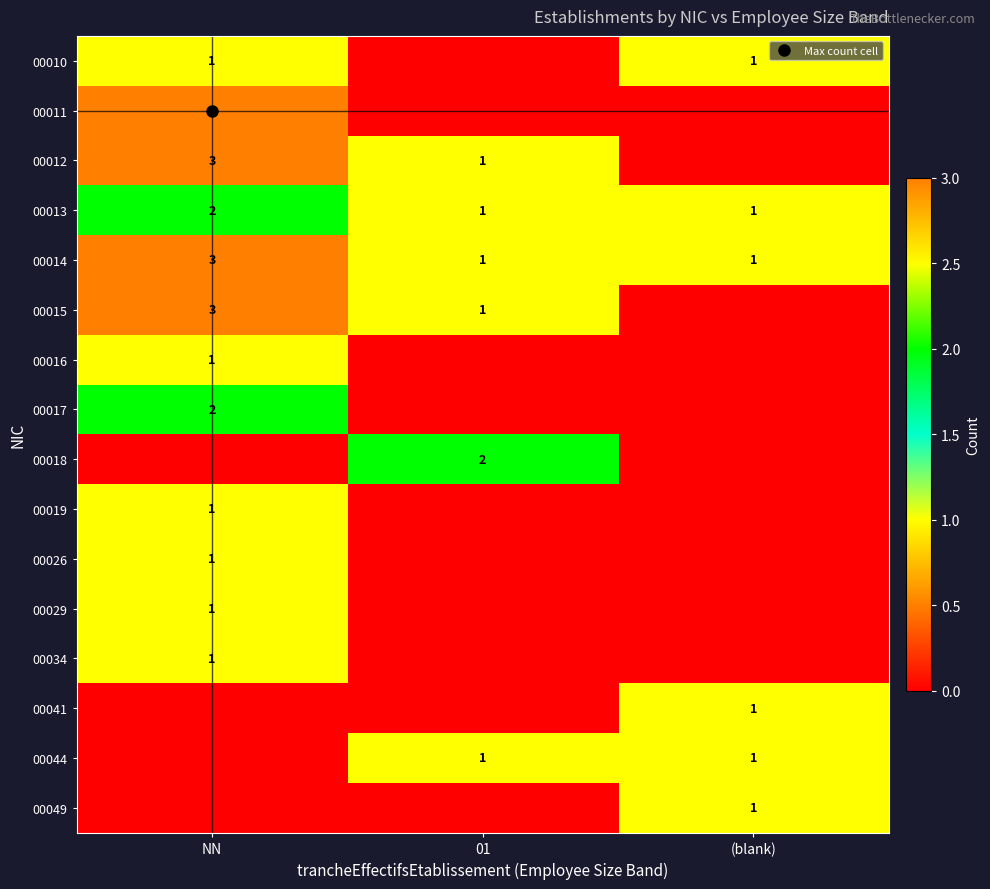

What is the sum of all 00014 values?

5